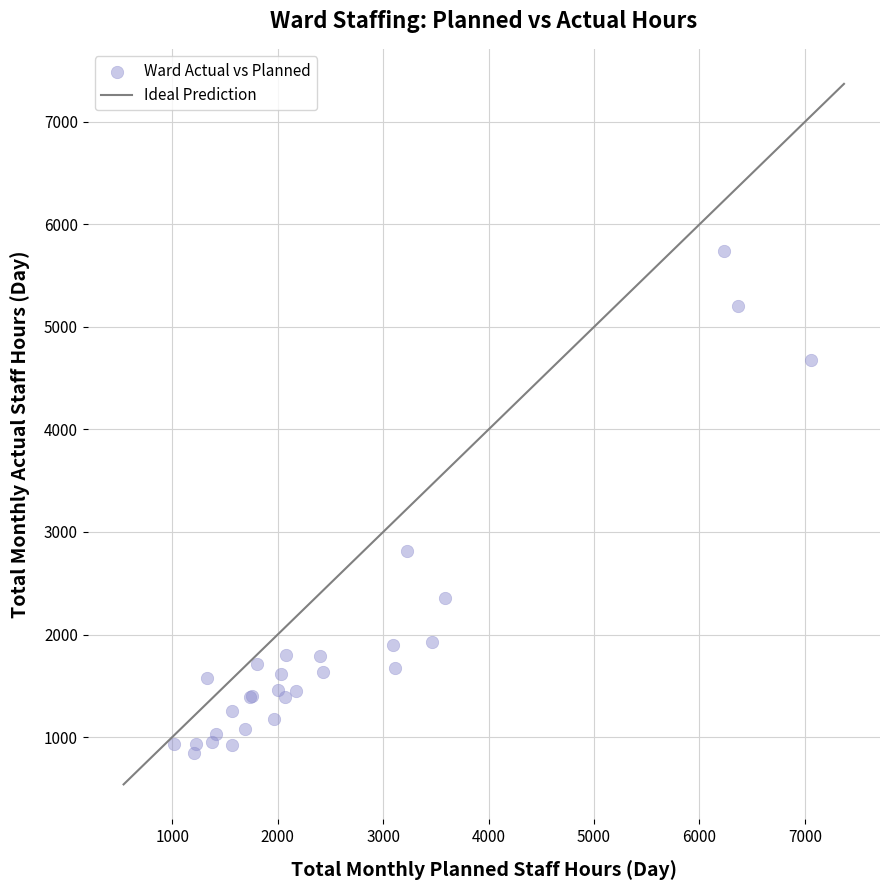

What Y value in the scatter plot is closest to 3292?

2816.8